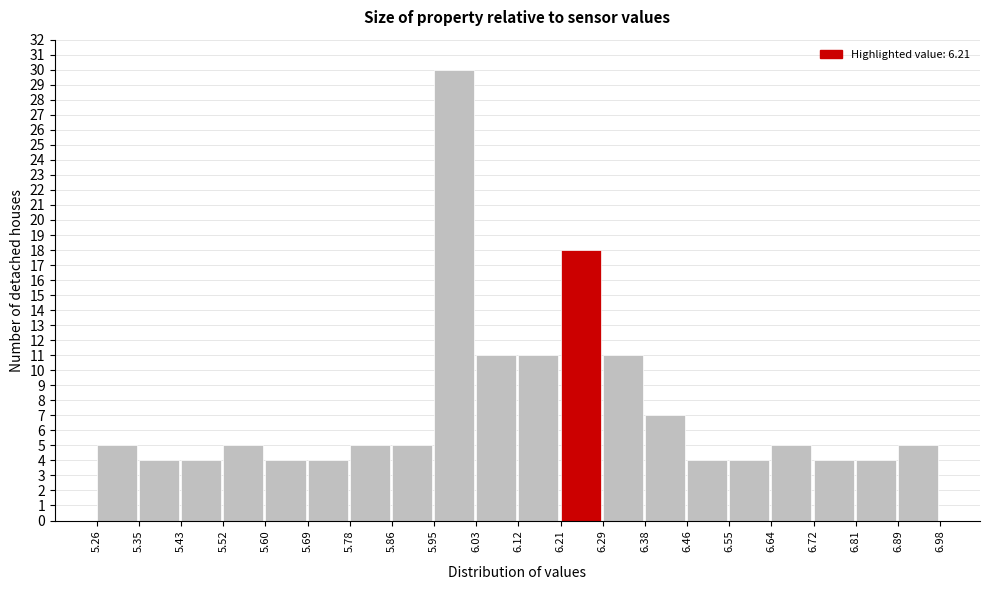

Which range on the x-axis has the tallest bar?

5.95 to 6.03